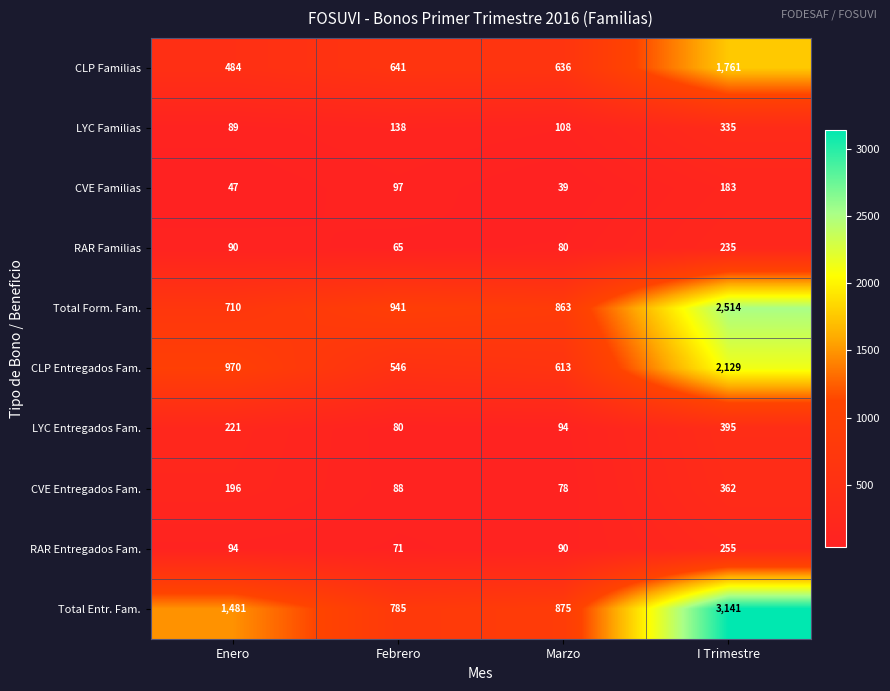

Which series has the largest total across all categories?

Total Entr. Fam.